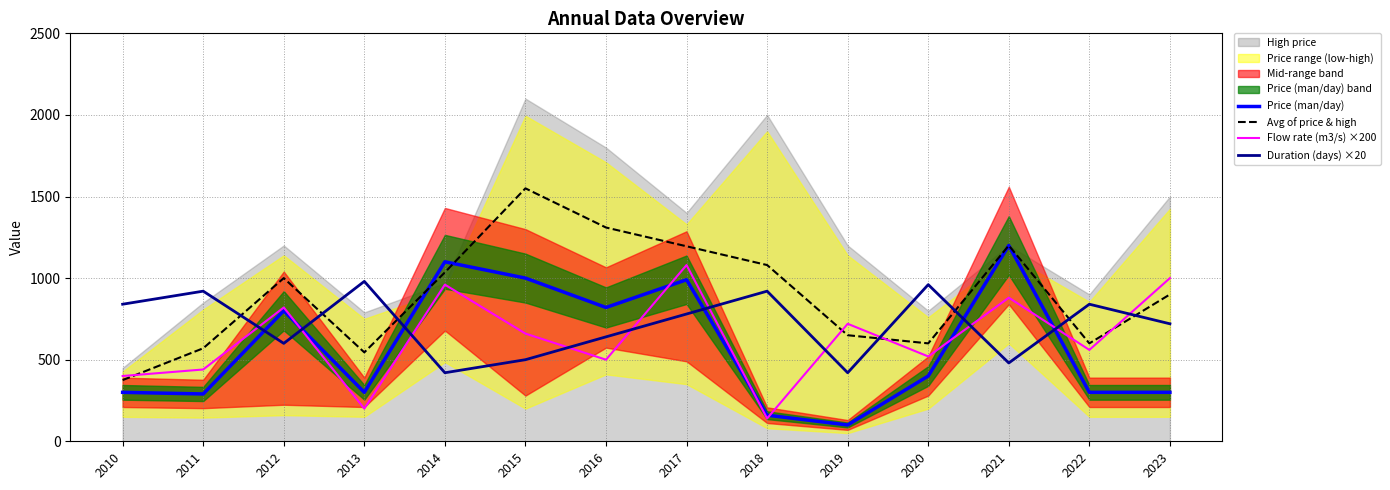

Is it true that Price (man/day) equals 1328.1 at 2016?

False